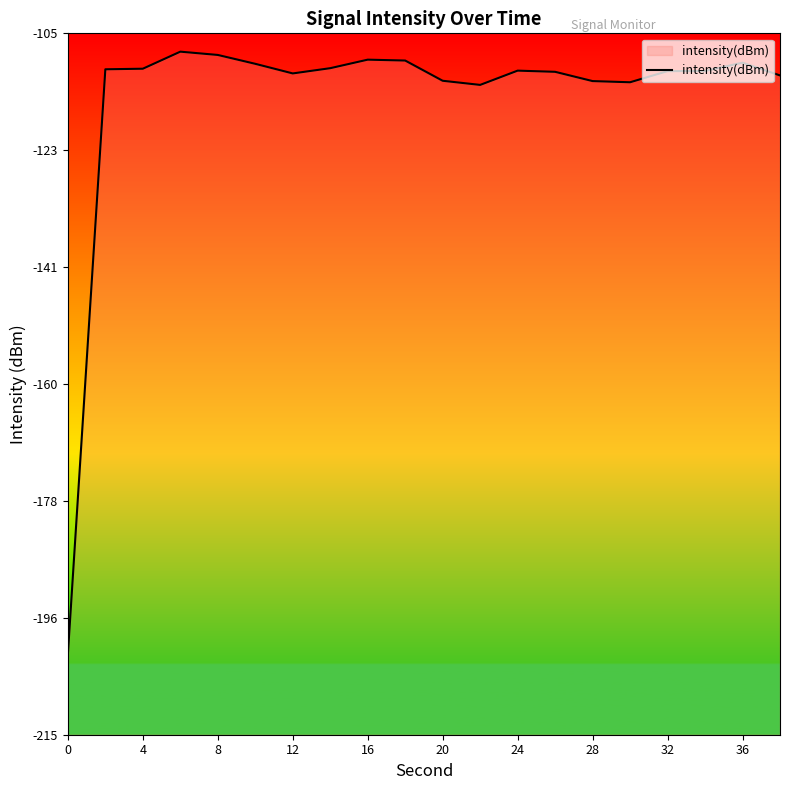

The value at 36 is -109.6. True or false?

True